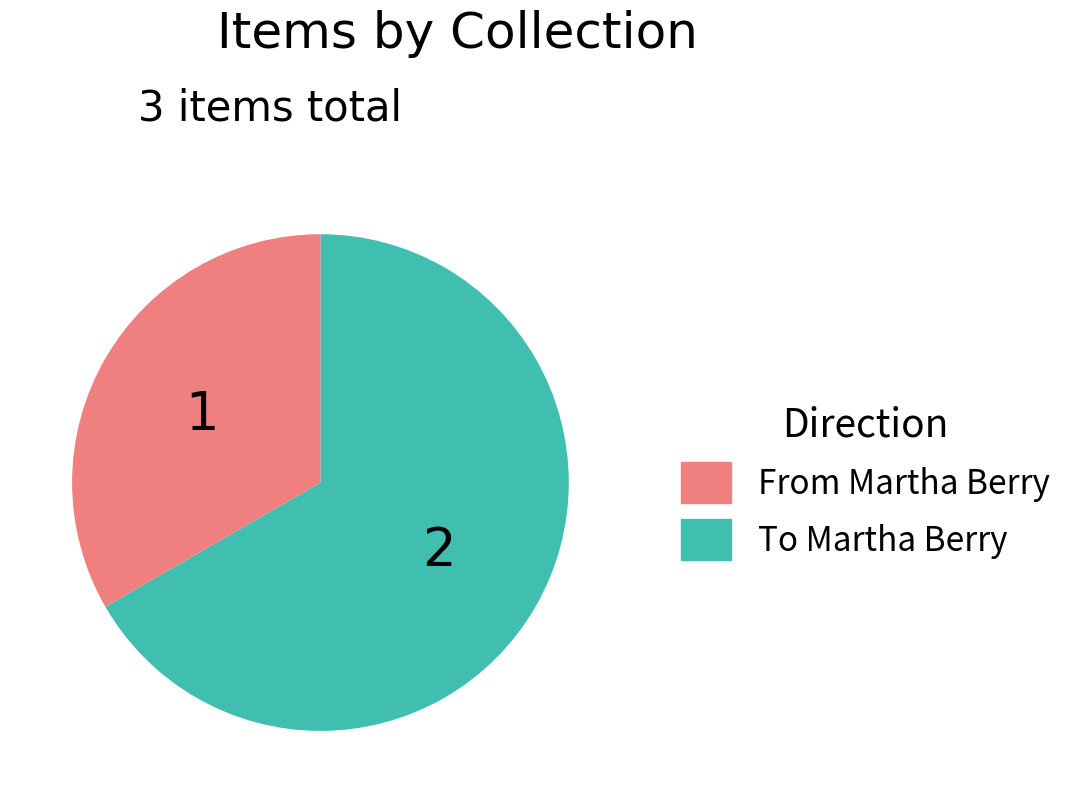

Is there any slice that represents more than half of the pie?

Yes